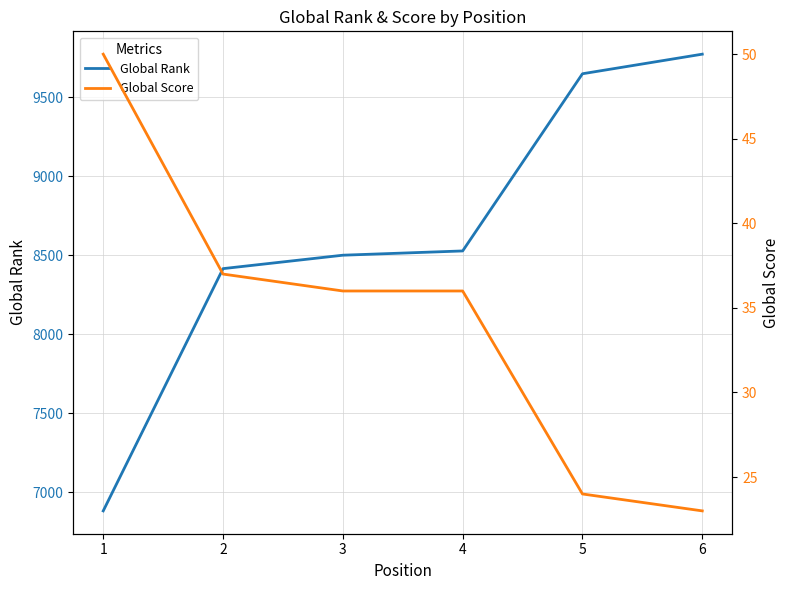

Reading left to right, what are all the values shown in this chart?

Global Rank: 1=6881	2=8415	3=8500	4=8527	5=9649	6=9773
Global Score: 1=50	2=37	3=36	4=36	5=24	6=23